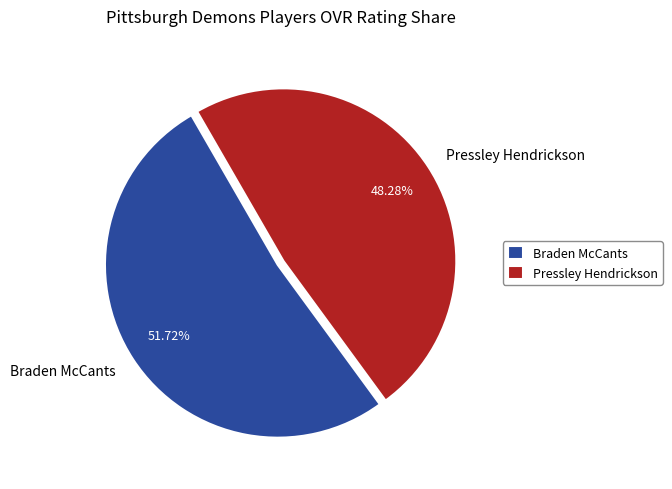

Rank the categories by value from lowest to highest.

Pressley Hendrickson, Braden McCants